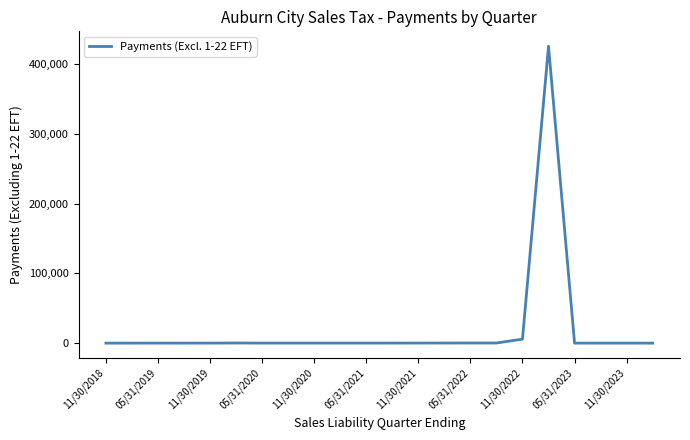

How many points are higher than both their immediate neighbors (excluding endpoints)?

6